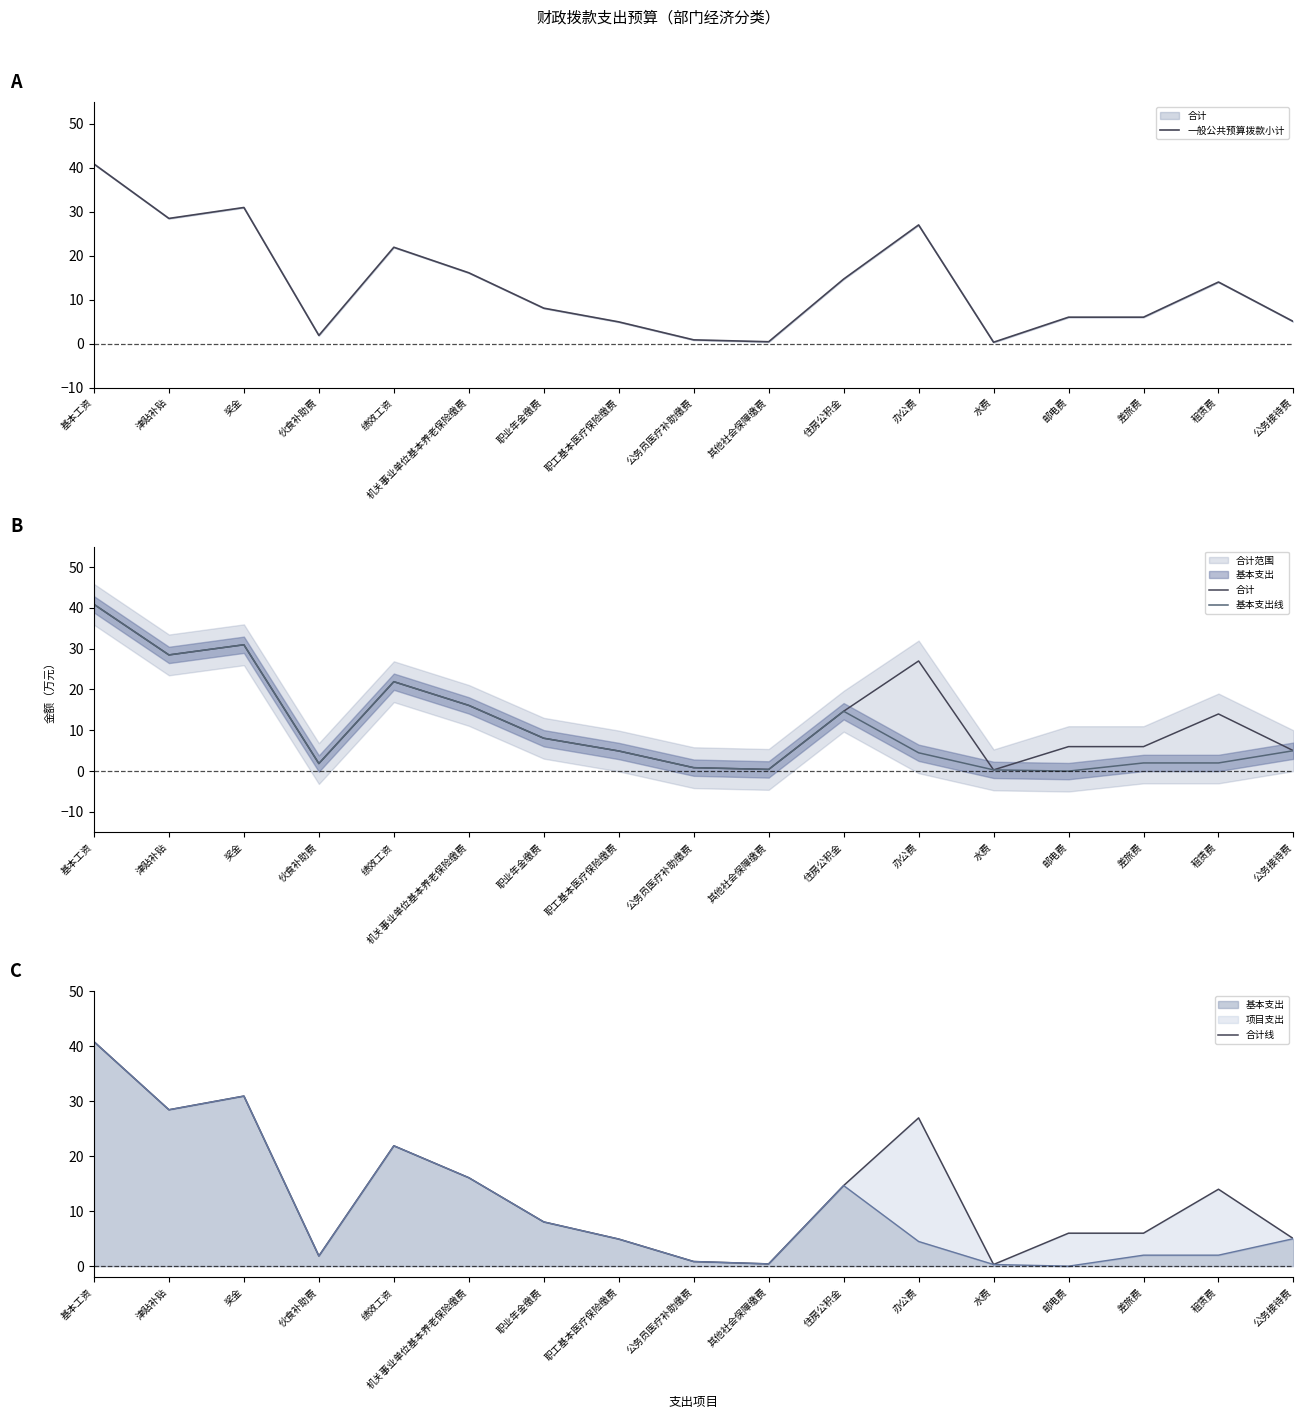

At 住房公积金, list the series in order from largest to smallest.

一般公共预算拨款小计, 合计, 基本支出线, 合计线